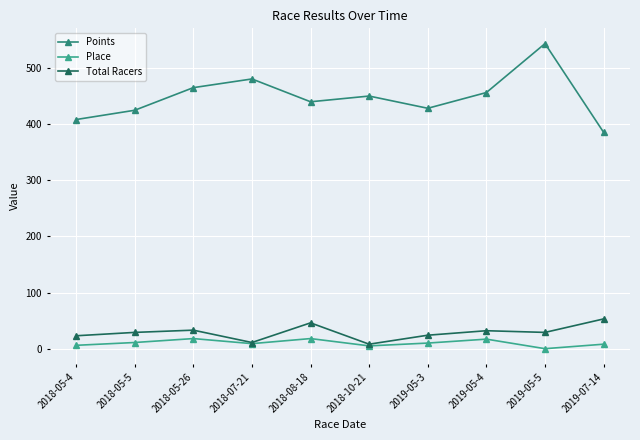

What is the difference between the maximum and minimum values in the Place series?

18.0